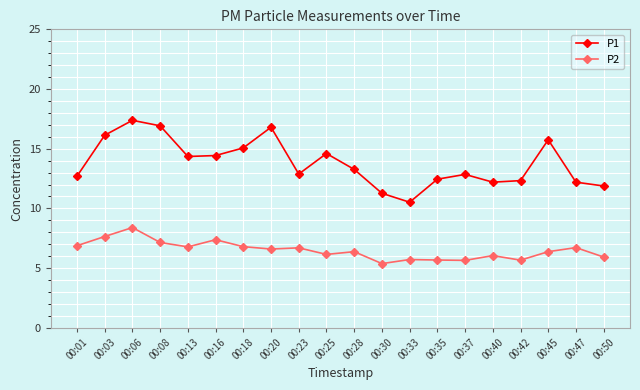

What is the highest value of the P2 series?

8.4